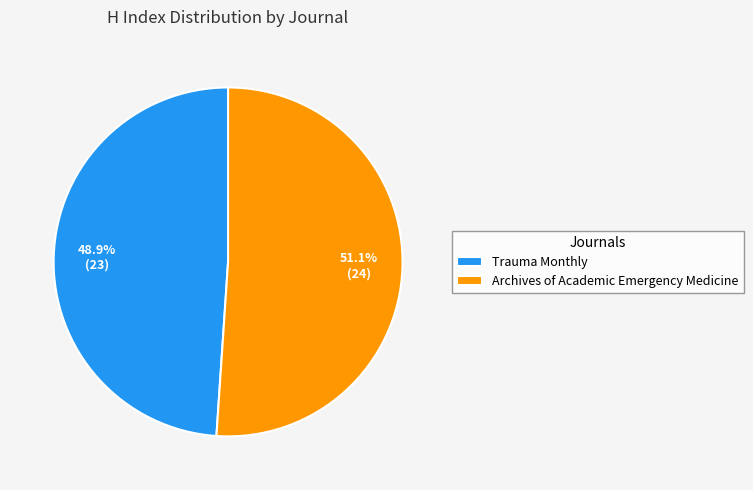

To the nearest percent, what portion does Trauma Monthly represent?

49%